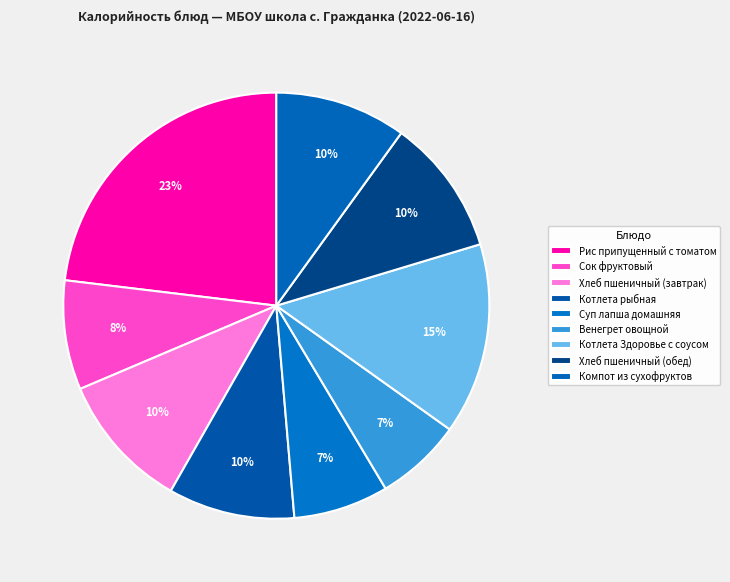

The Хлеб пшеничный (завтрак) slice represents 23% of the pie. True or false?

False